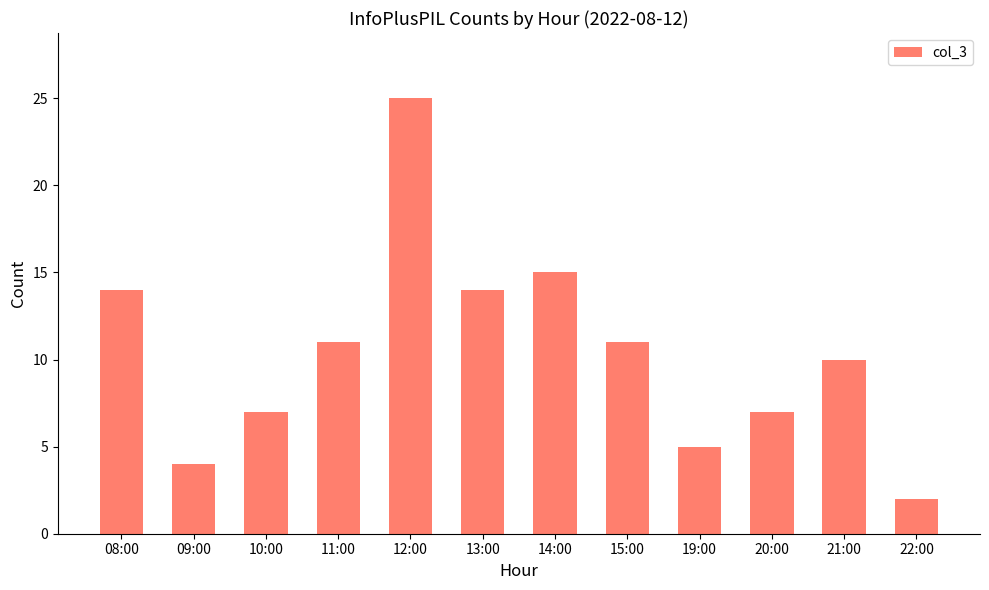

What is the label of the 10th bar from the left?

20:00